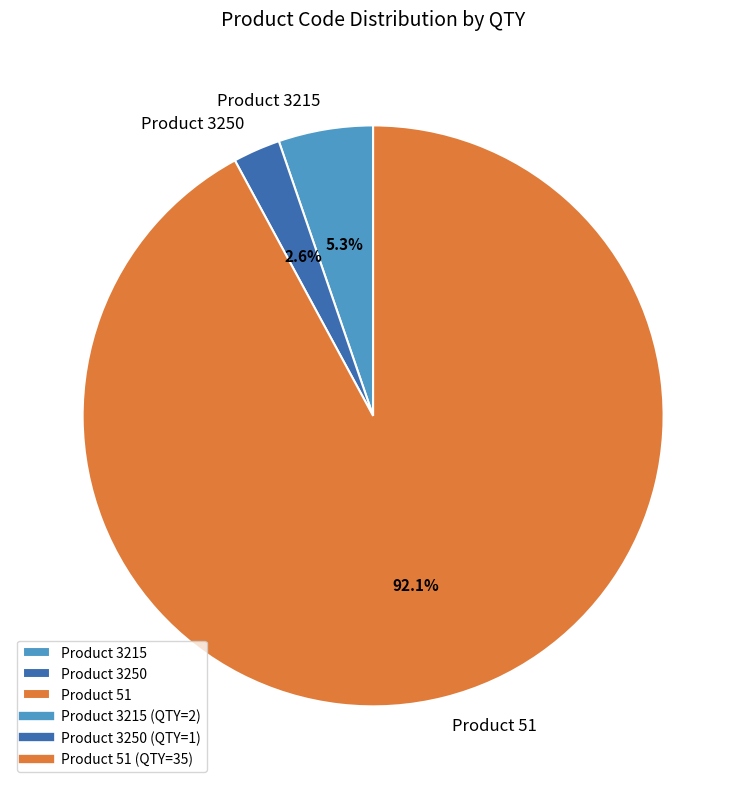

Between Product 3250 and Product 3215, which is larger?

Product 3215